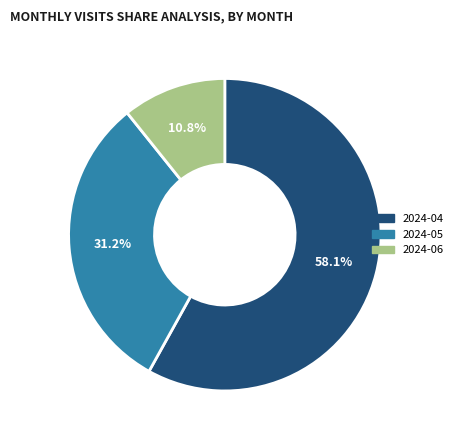

How many slices are in this pie chart?

3